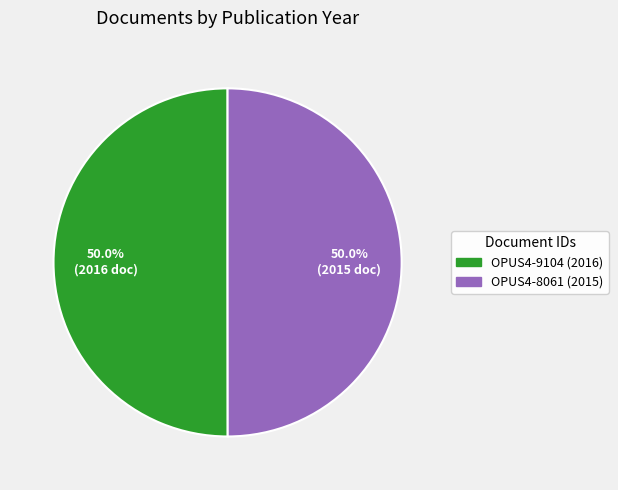

How many segments does this pie chart have?

2